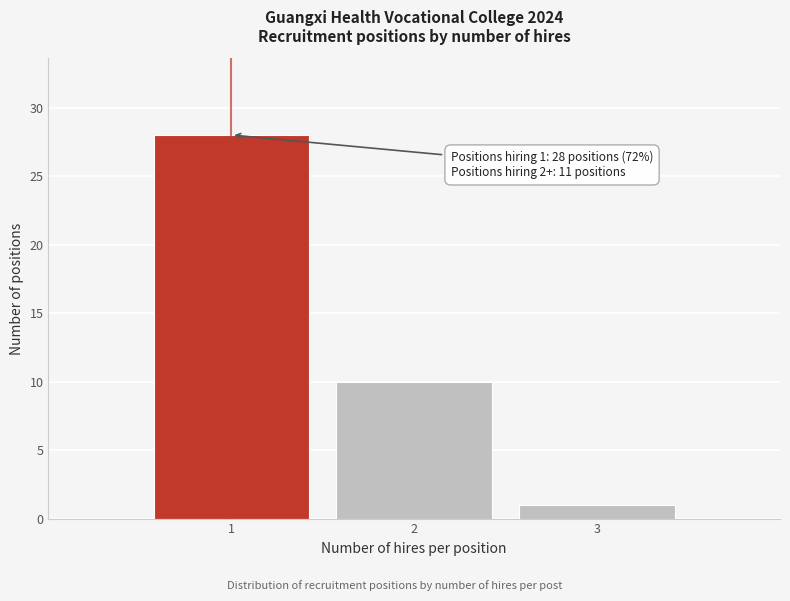

Reading left to right, extract all data points from this chart.

28	10	1